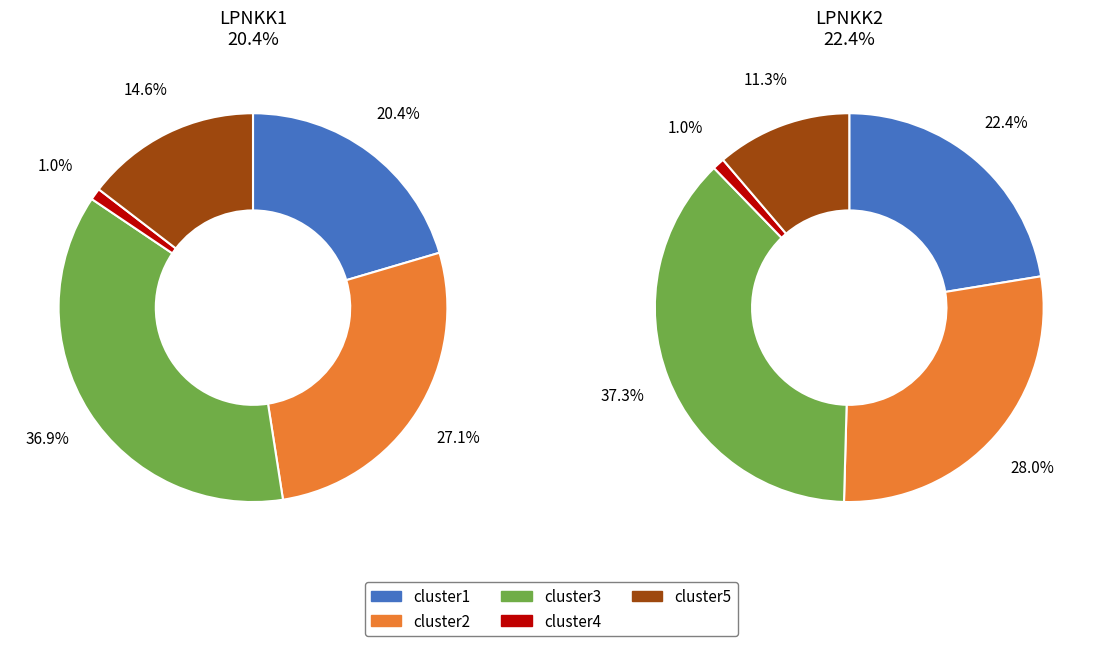

Which category has the biggest portion of the pie?

cluster3